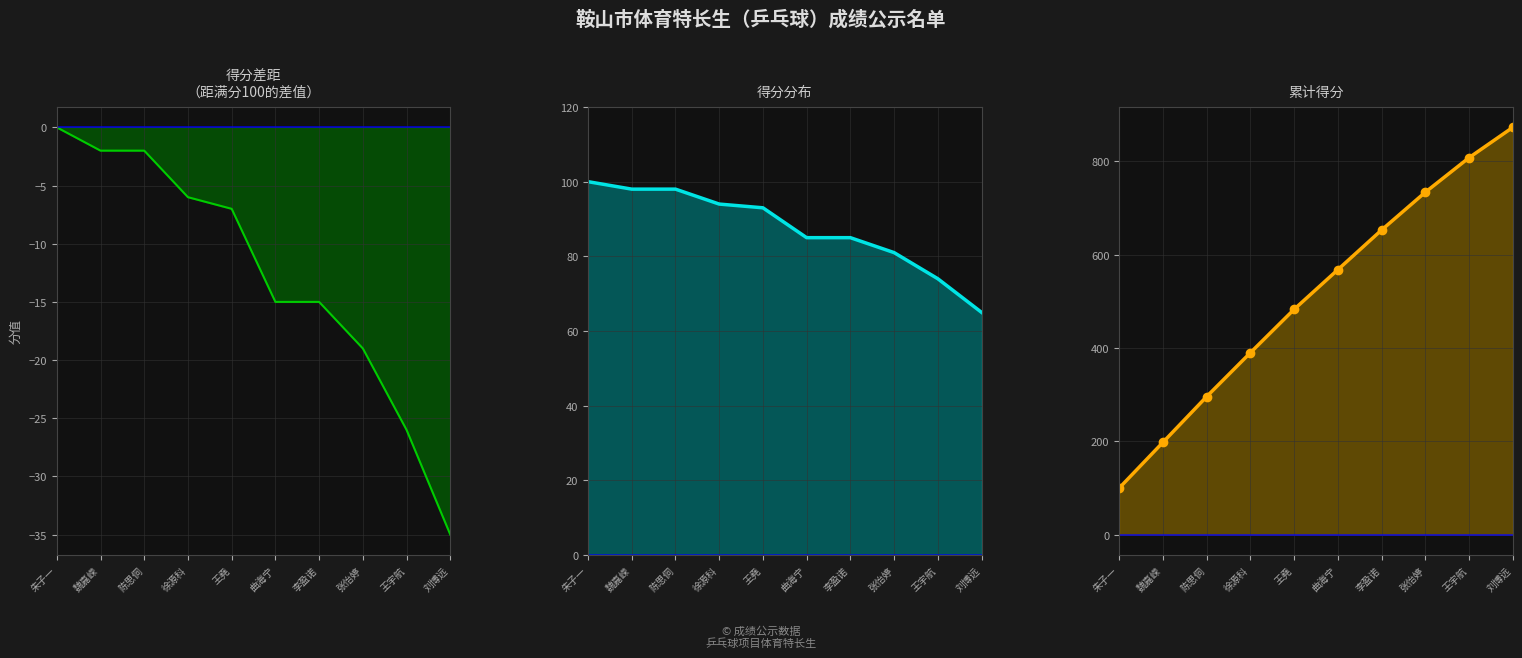

Which series has the largest range (max minus min)?

累计得分线